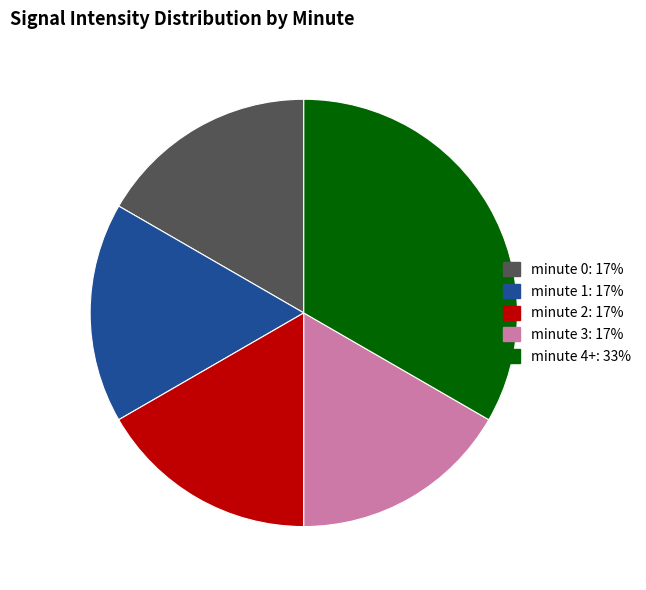

Is it true that minute 0 is 17% of the pie?

True